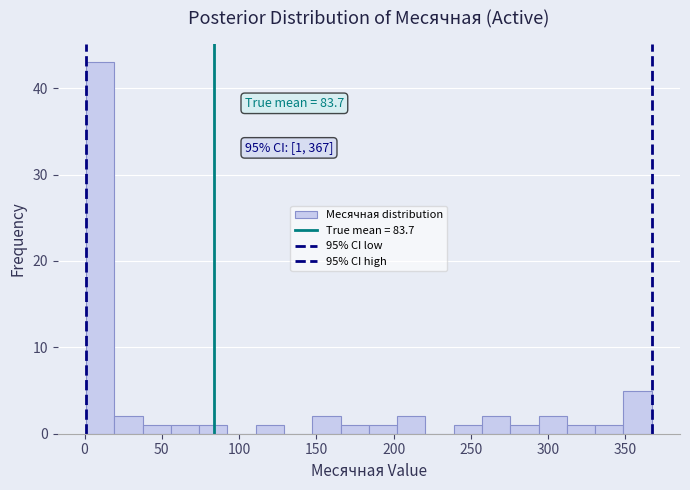

Around what value on the x-axis is the tallest bar? Give the approximate position of its centre, as read against the axis.

10